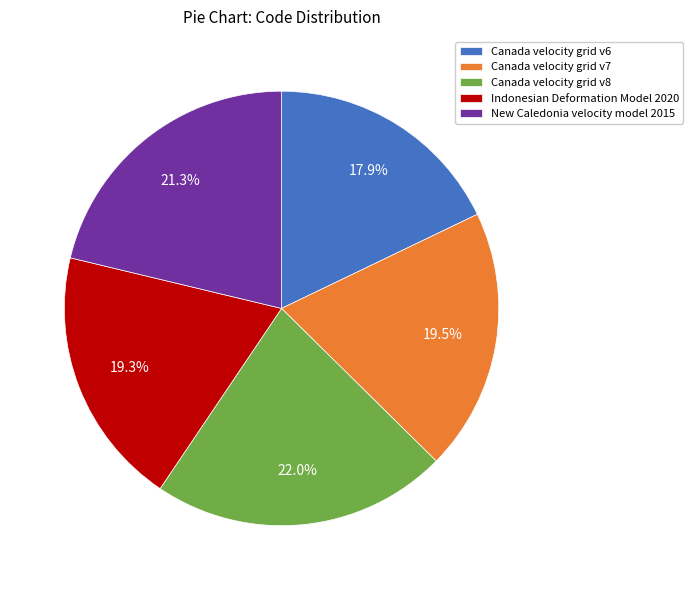

What is the smallest slice in the pie chart?

Canada velocity grid v6